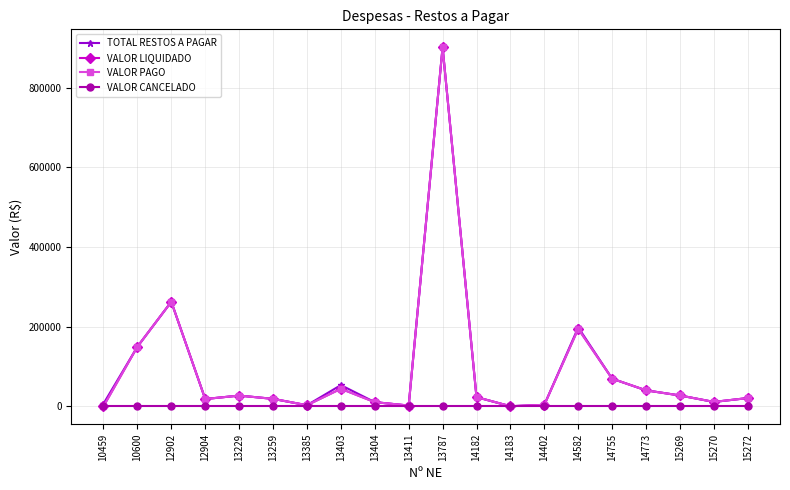

Is this an area chart (filled region under the line)?

No